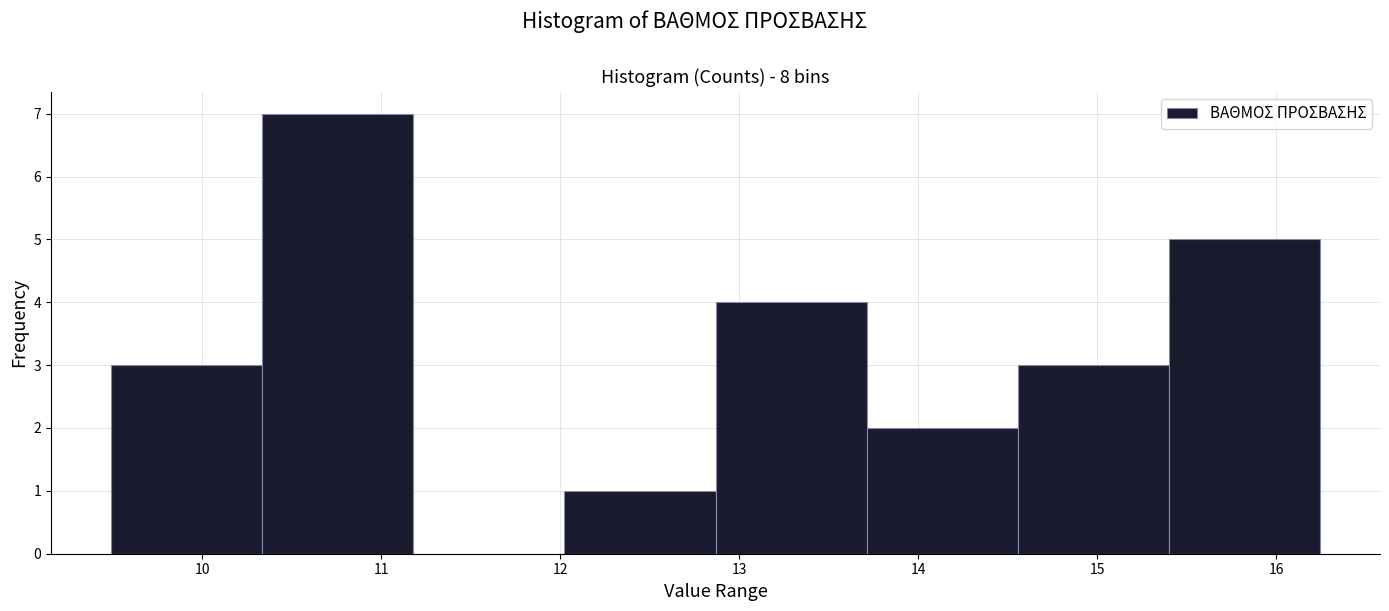

Reading left to right, list every bar in this chart as the range it spans on the x-axis followed by its height. Neither the bar edges nor the heights are printed on the chart, so give them approximately, as read against the axes.

9.5 to 10.3: 3
10.3 to 11.2: 7
11.2 to 12.0: 0
12.0 to 12.9: 1
12.9 to 13.7: 4
13.7 to 14.6: 2
14.6 to 15.4: 3
15.4 to 16.2: 5